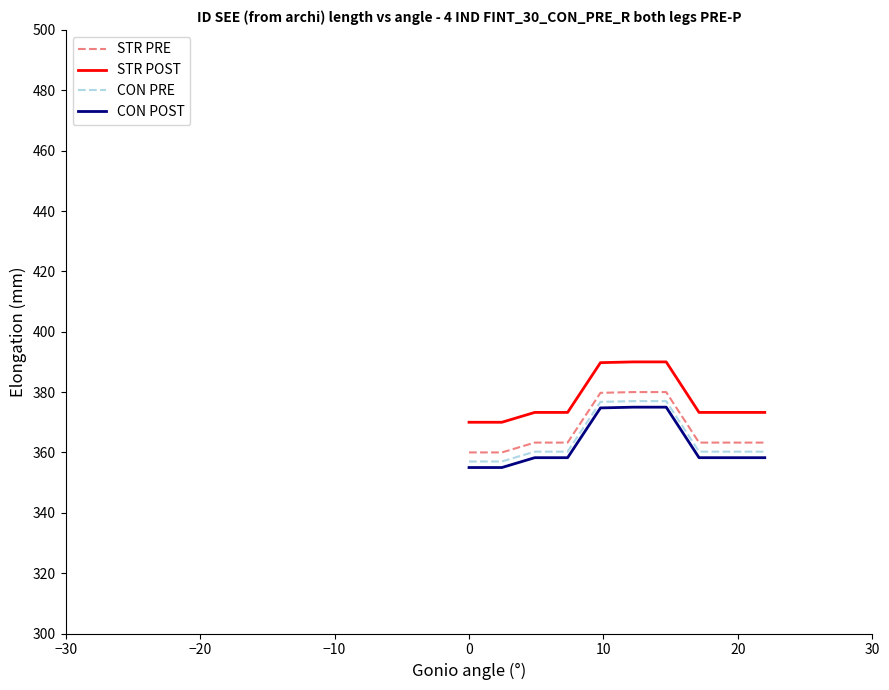

How many lines are shown in the chart?

4